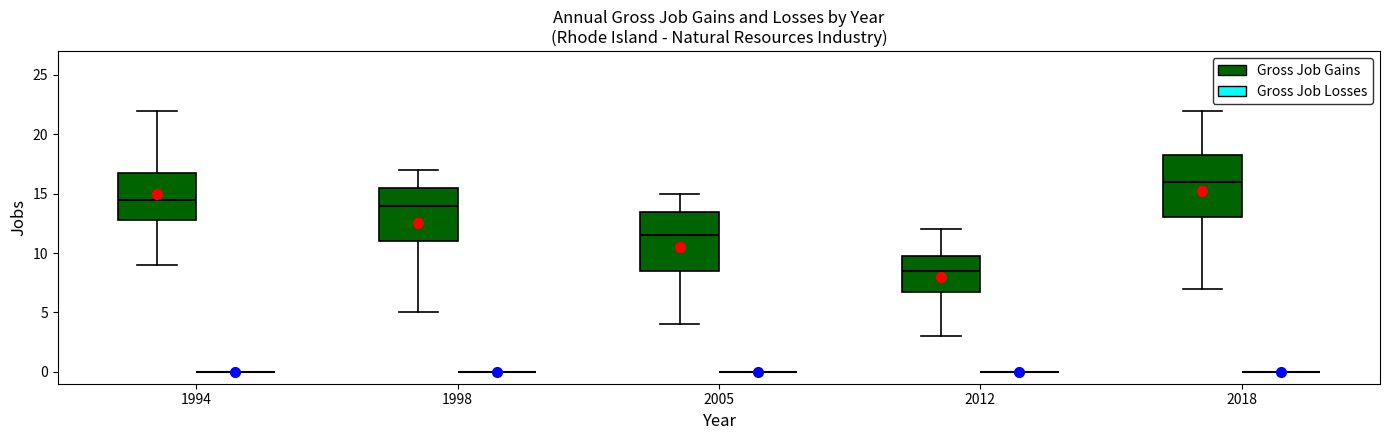

Reading left to right, read every box against the y-axis: the position of its median line, the range the box covers, and the ends of its whiskers. The values are not printed on the chart, so give them approximately, as read against the axis.

1994 (Gross Job Gains): median 14.5, box 13.0 to 17.0, whiskers 9.0 to 22.0
1994 (Gross Job Losses): box collapsed to a line at 0.0, whiskers 0.0 to 0.0
1998 (Gross Job Gains): median 14.0, box 11.0 to 15.5, whiskers 5.0 to 17.0
1998 (Gross Job Losses): box collapsed to a line at 0.0, whiskers 0.0 to 0.0
2005 (Gross Job Gains): median 11.5, box 8.5 to 13.5, whiskers 4.0 to 15.0
2005 (Gross Job Losses): box collapsed to a line at 0.0, whiskers 0.0 to 0.0
2012 (Gross Job Gains): median 8.5, box 7.0 to 10.0, whiskers 3.0 to 12.0
2012 (Gross Job Losses): box collapsed to a line at 0.0, whiskers 0.0 to 0.0
2018 (Gross Job Gains): median 16.0, box 13.0 to 18.5, whiskers 7.0 to 22.0
2018 (Gross Job Losses): box collapsed to a line at 0.0, whiskers 0.0 to 0.0